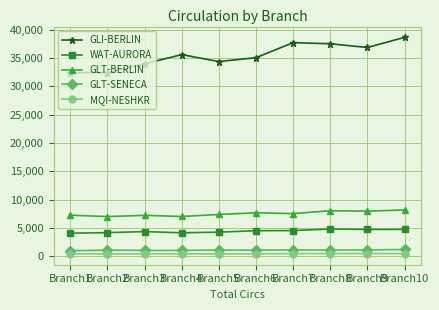

How many interior local peaks does the GLI-BERLIN series have?

2